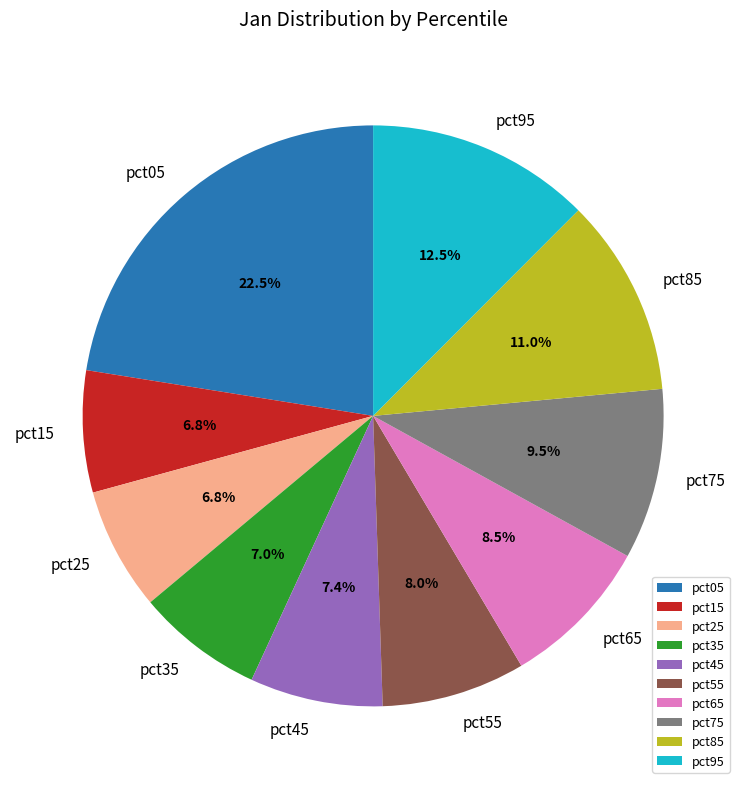

Does pct45 account for over 50% of the chart?

No